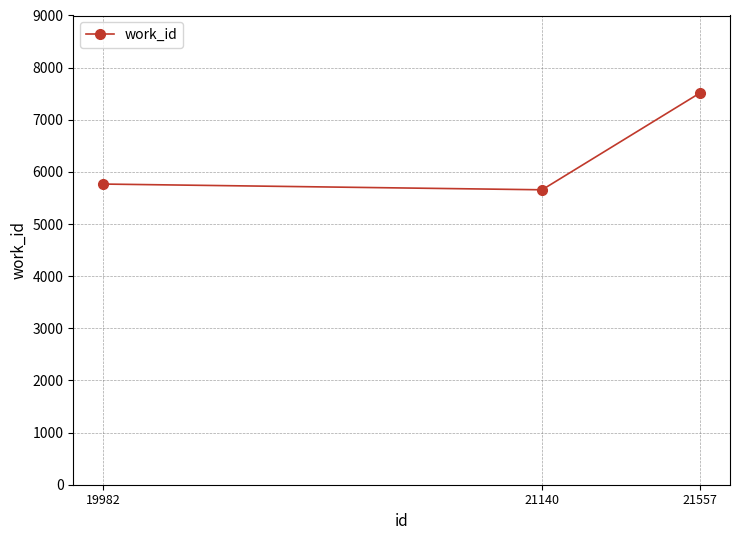

Reading right to left, list all the values displayed in this chart.

21557=7516	21140=5657	19982=5767